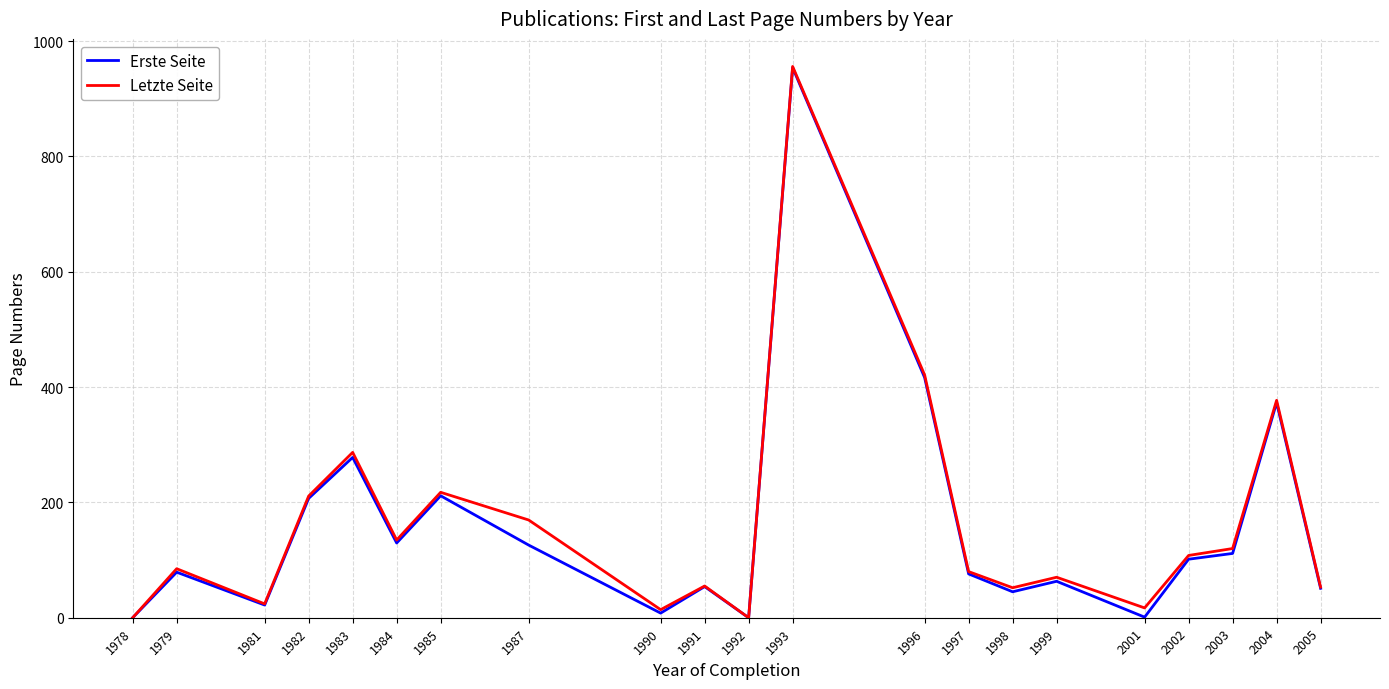

Where is Letzte Seite nearest to the value 478?

1996